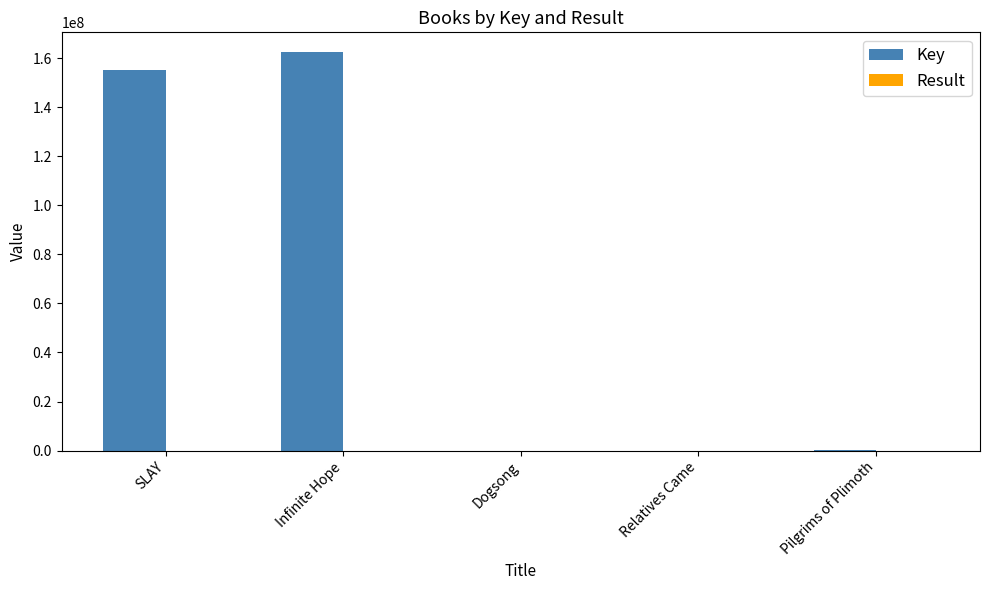

Does the chart contain stacked bars?

No